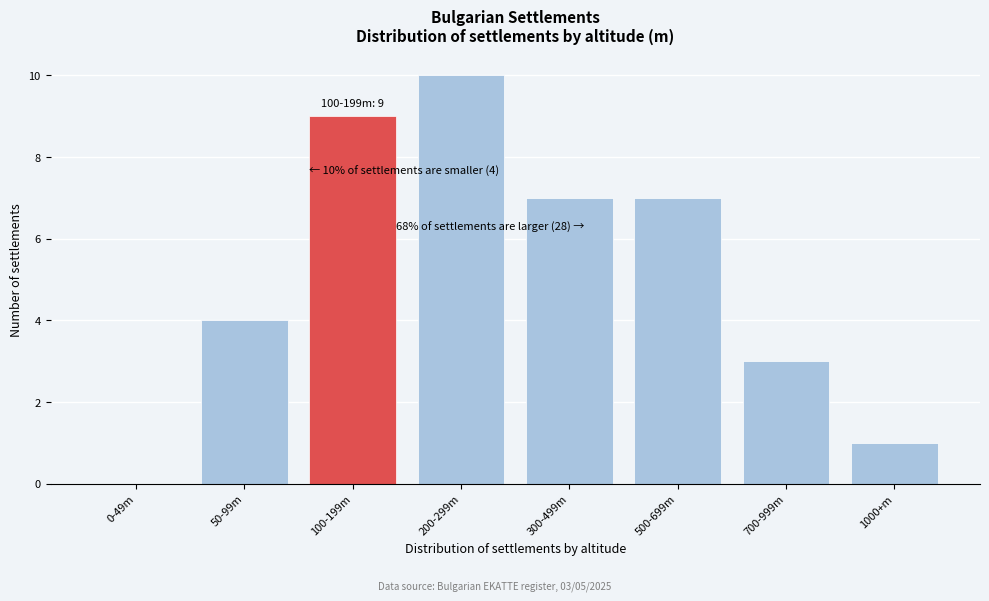

Reading left to right, transcribe all the data shown in this chart.

0-49m=0	50-99m=4	100-199m=9	200-299m=10	300-499m=7	500-699m=7	700-999m=3	1000+m=1